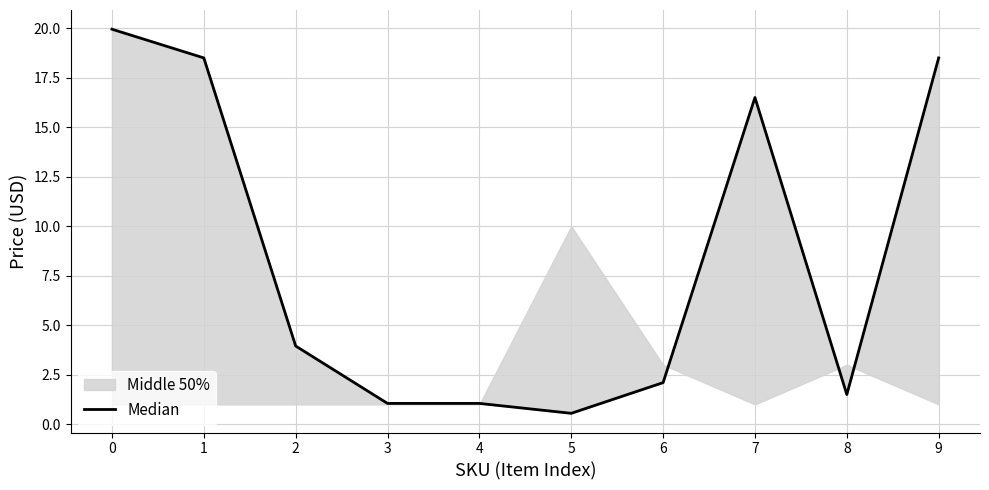

How many points are higher than both their immediate neighbors (excluding endpoints)?

1